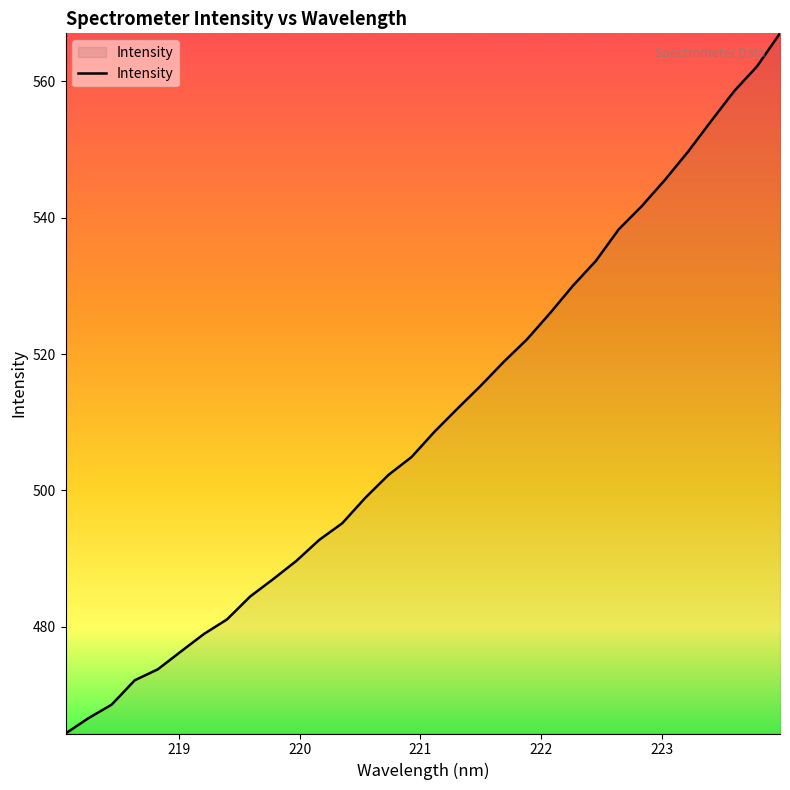

What is the difference between the maximum and minimum values?

102.7